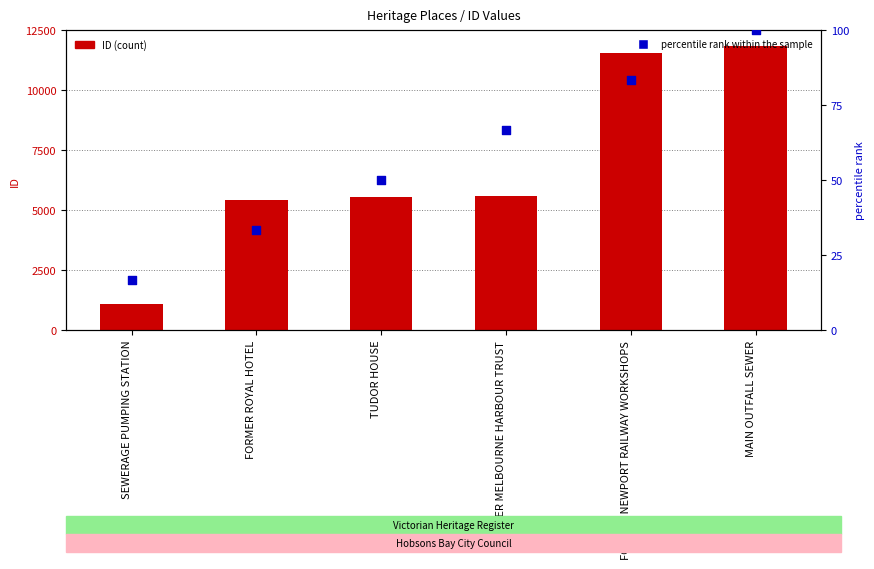

Which series has the largest total across all categories?

ID